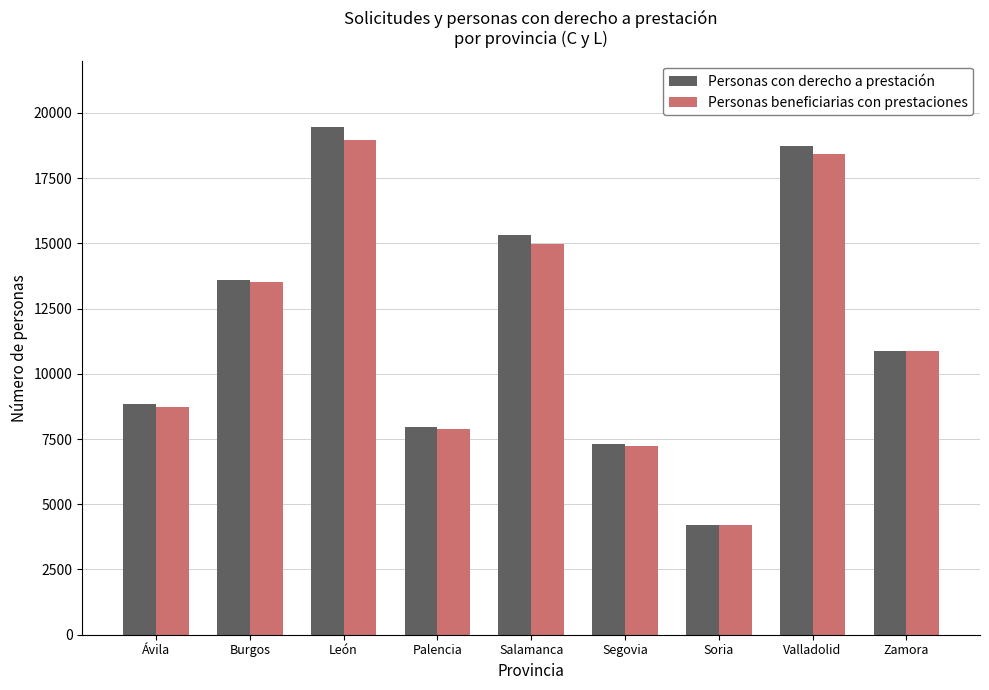

Is the value of Personas beneficiarias con prestaciones at Valladolid greater than the value of Personas con derecho a prestación at Soria?

Yes